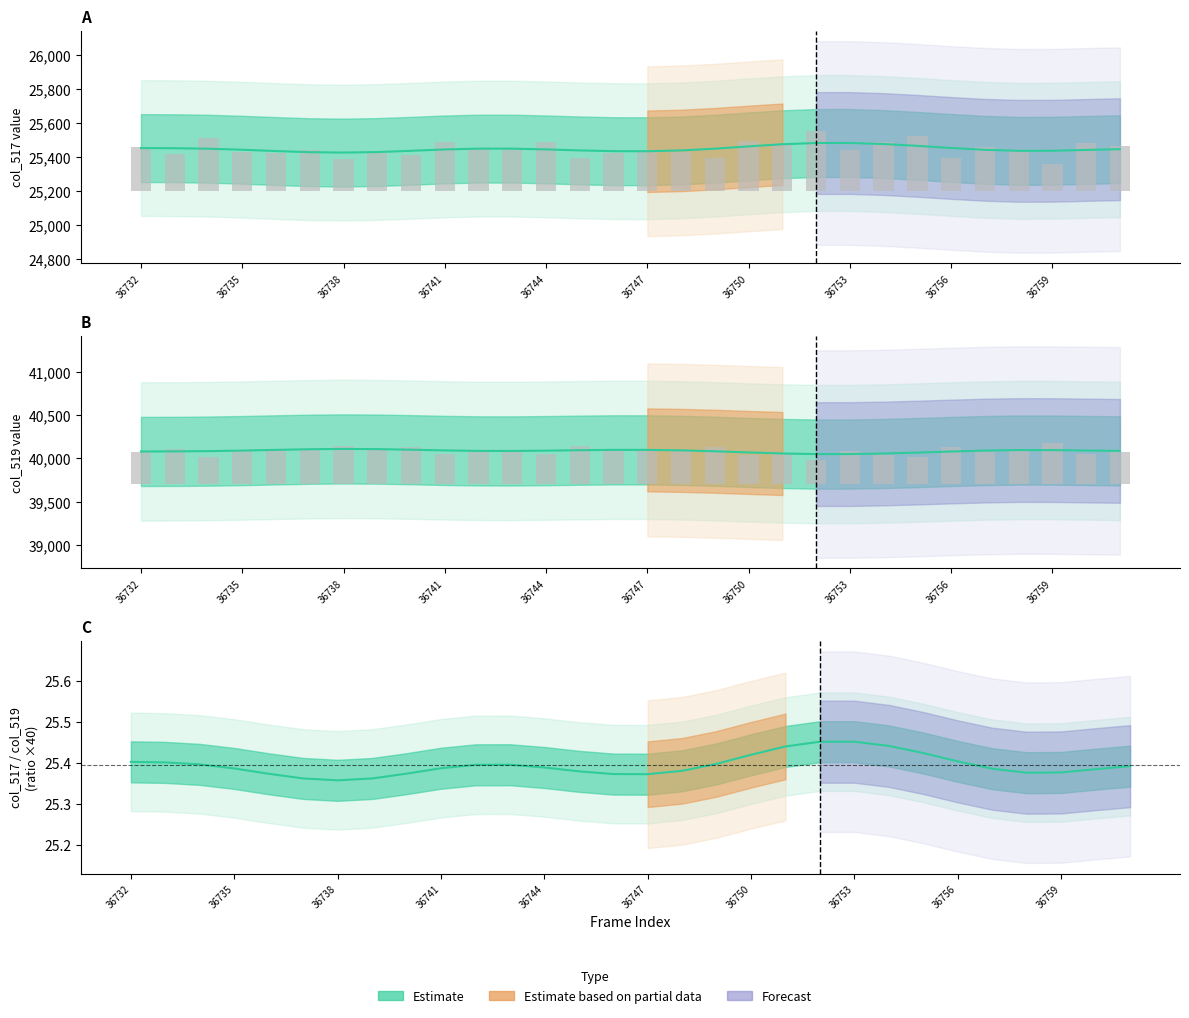

What is the difference between the maximum and minimum values in the col_519 series?

192